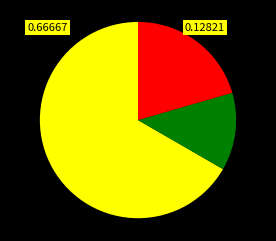

Does any single category account for the majority?

Yes